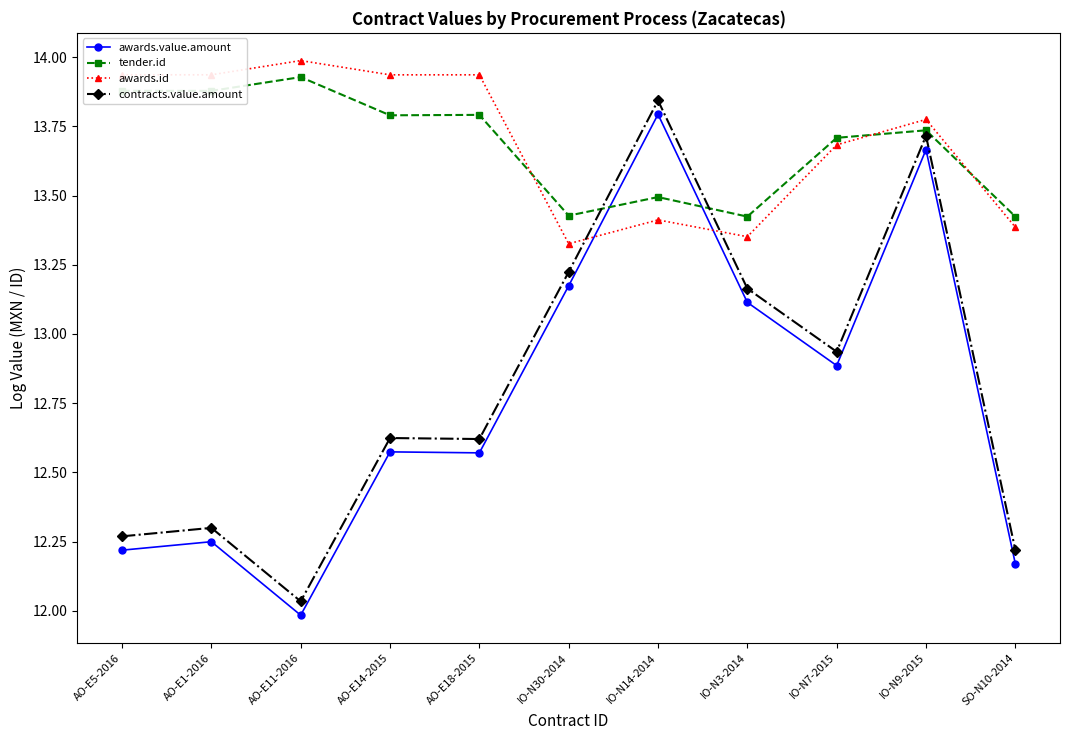

True or false: tender.id has more than 1 points higher than both neighbors.

True